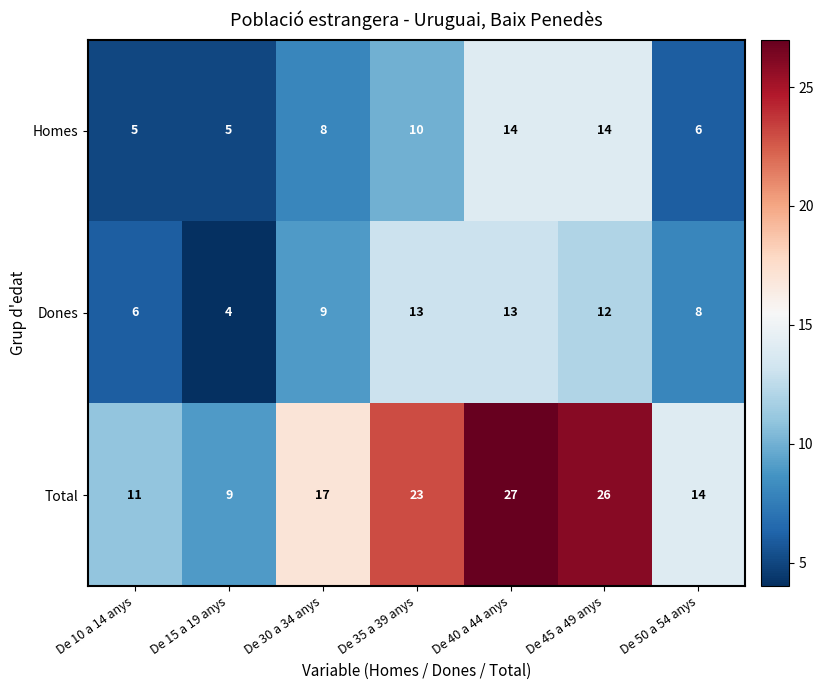

What is the difference between the maximum and minimum values in the Homes series?

9